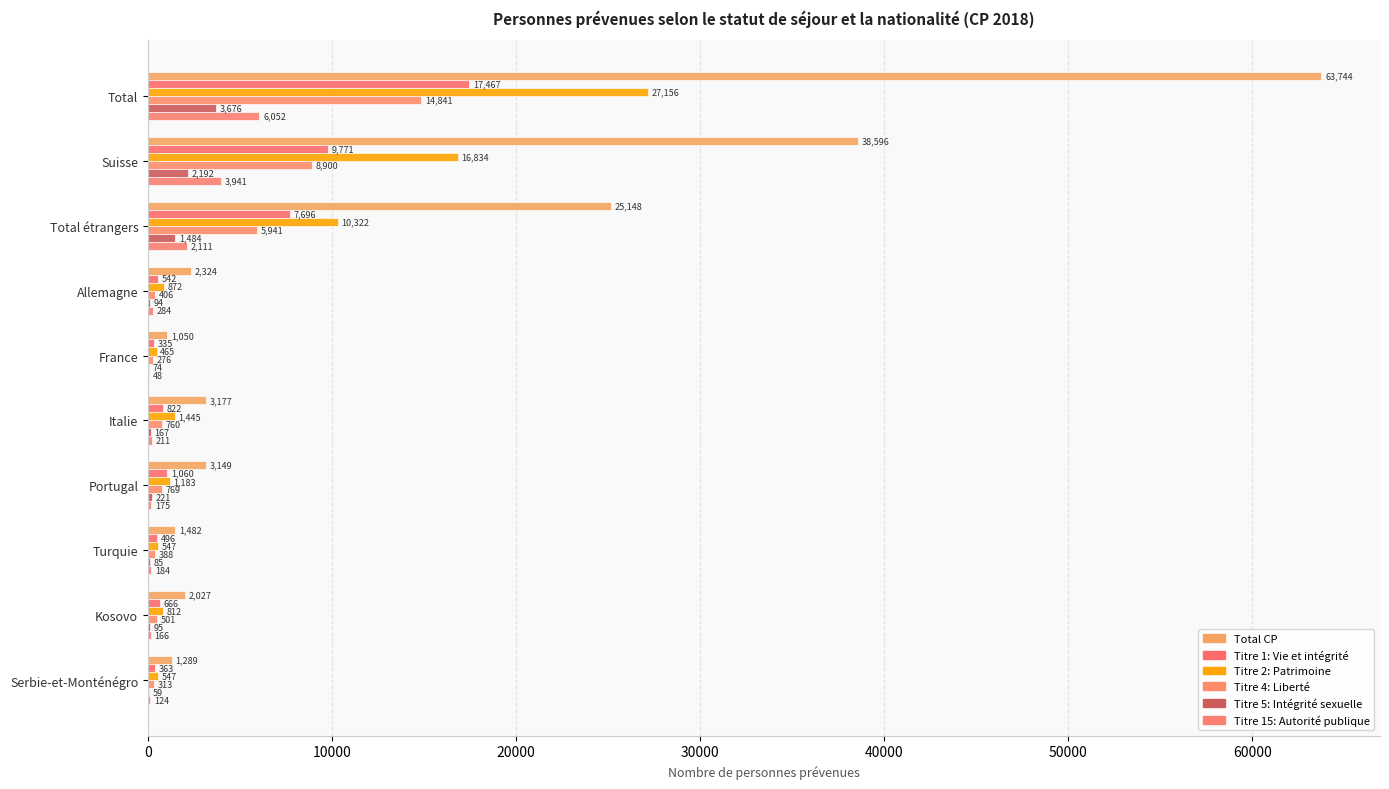

How many distinct data groups are displayed?

6